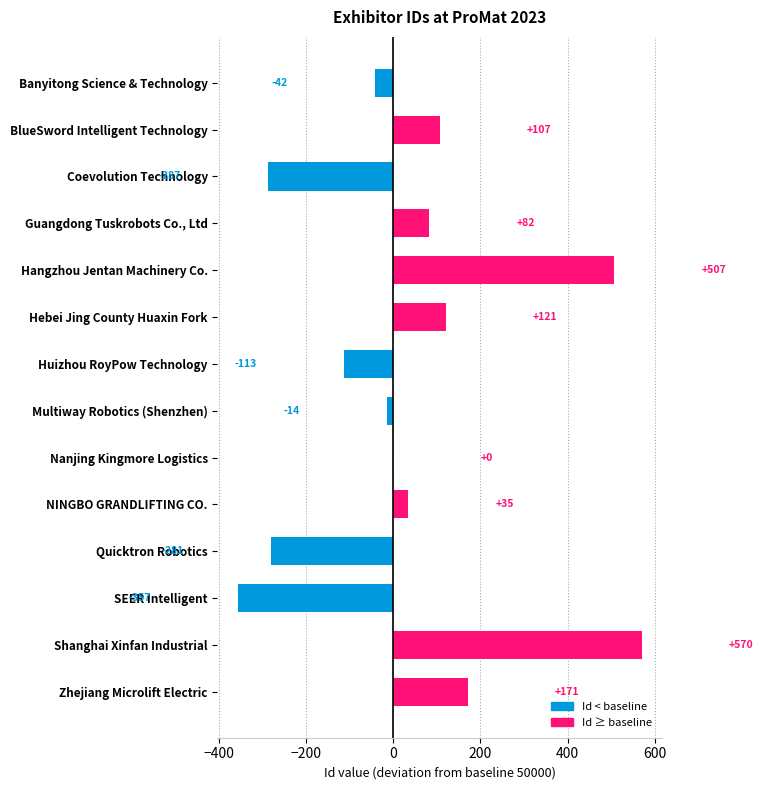

How many series are shown in this chart?

1